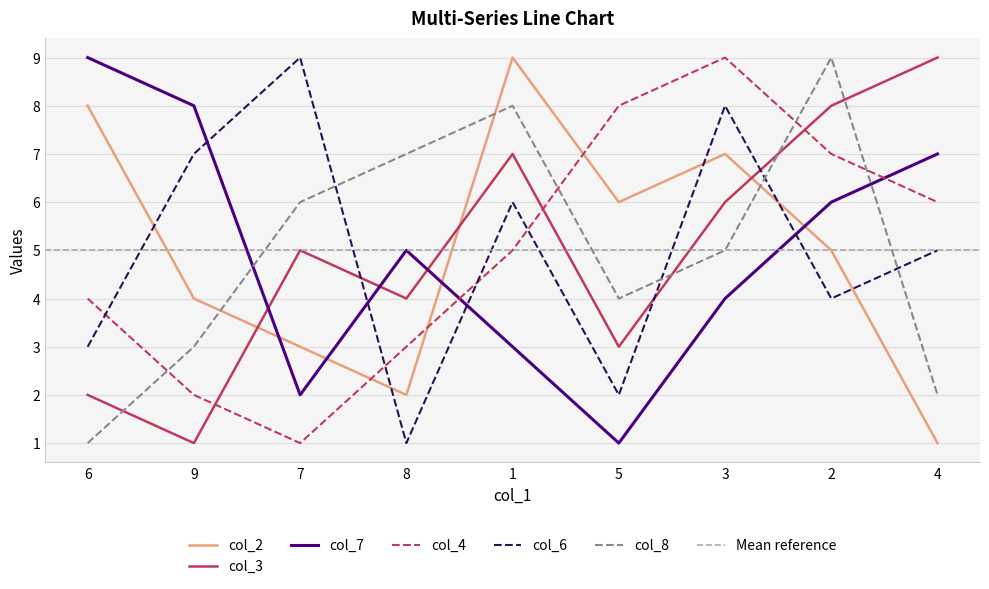

What is the sum of the col_3 values at 9 and 7?

6